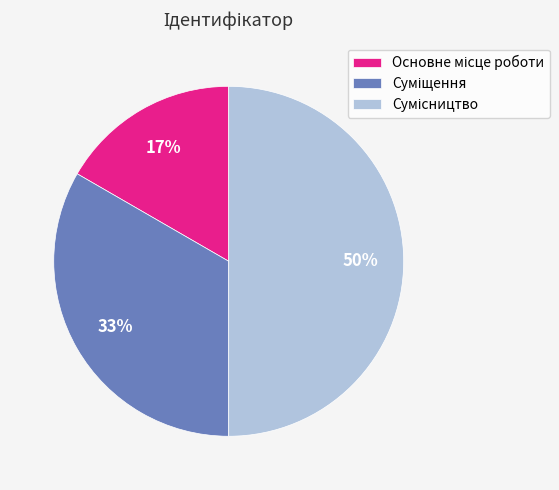

To the nearest percent, what is the average slice percentage?

33%